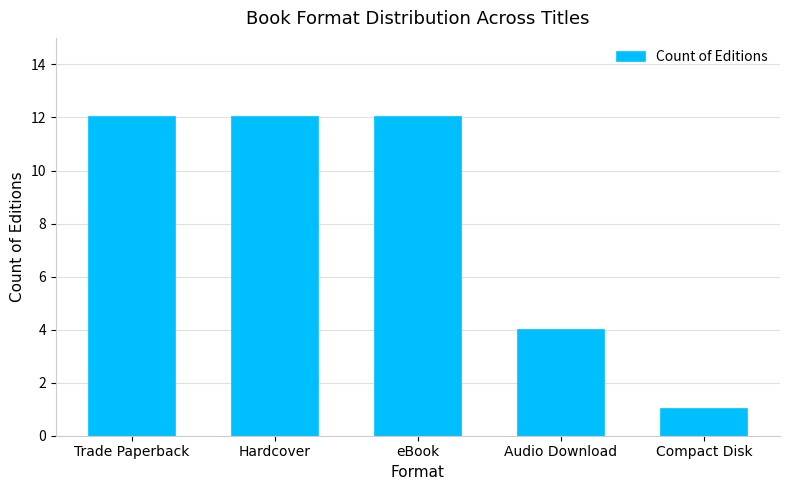

Count the number of categories in the chart.

5